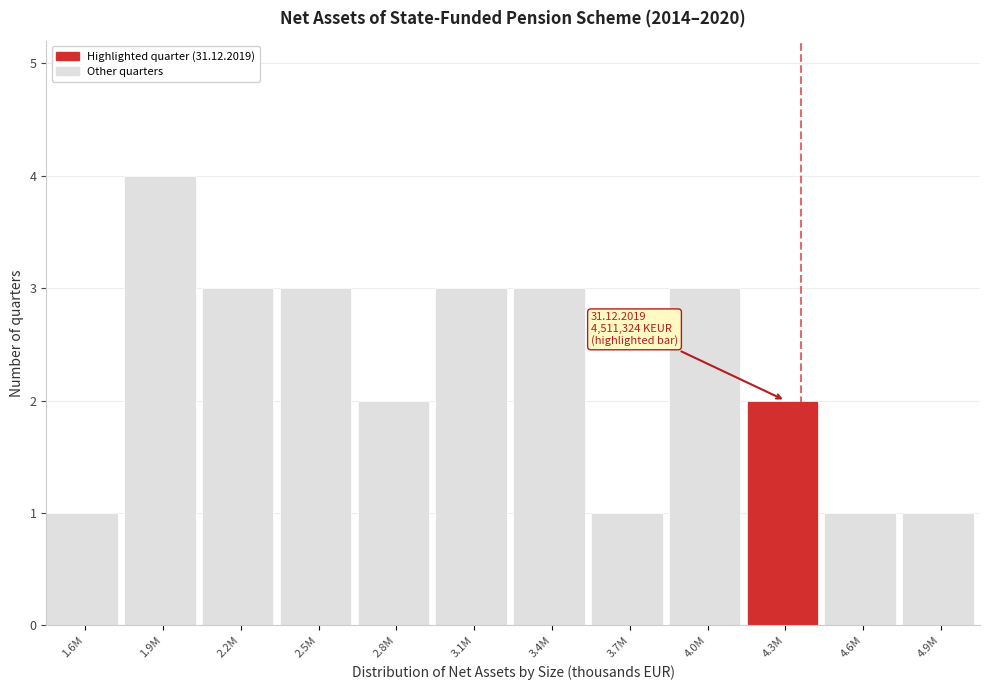

Reading left to right, extract all data points from this chart.

1	4	3	3	2	3	3	1	3	2	1	1